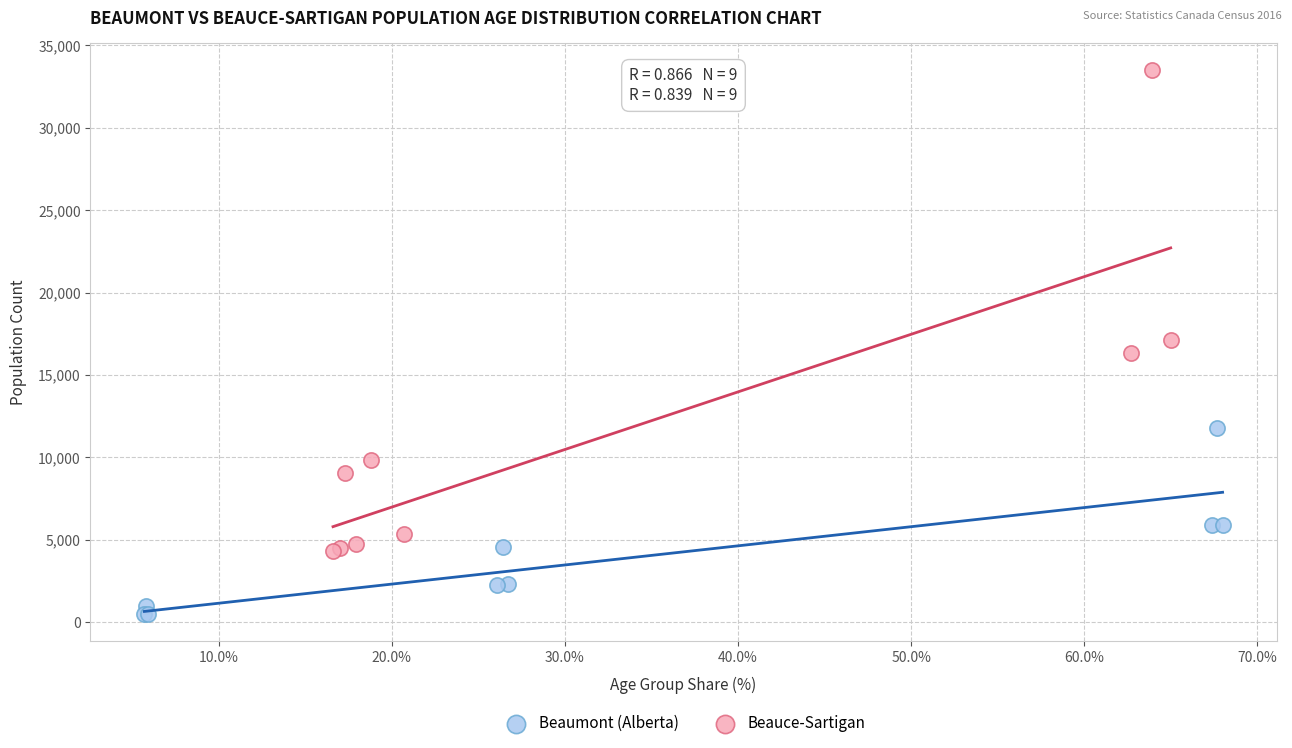

Which series has the largest Y range (max minus min)?

Beauce-Sartigan